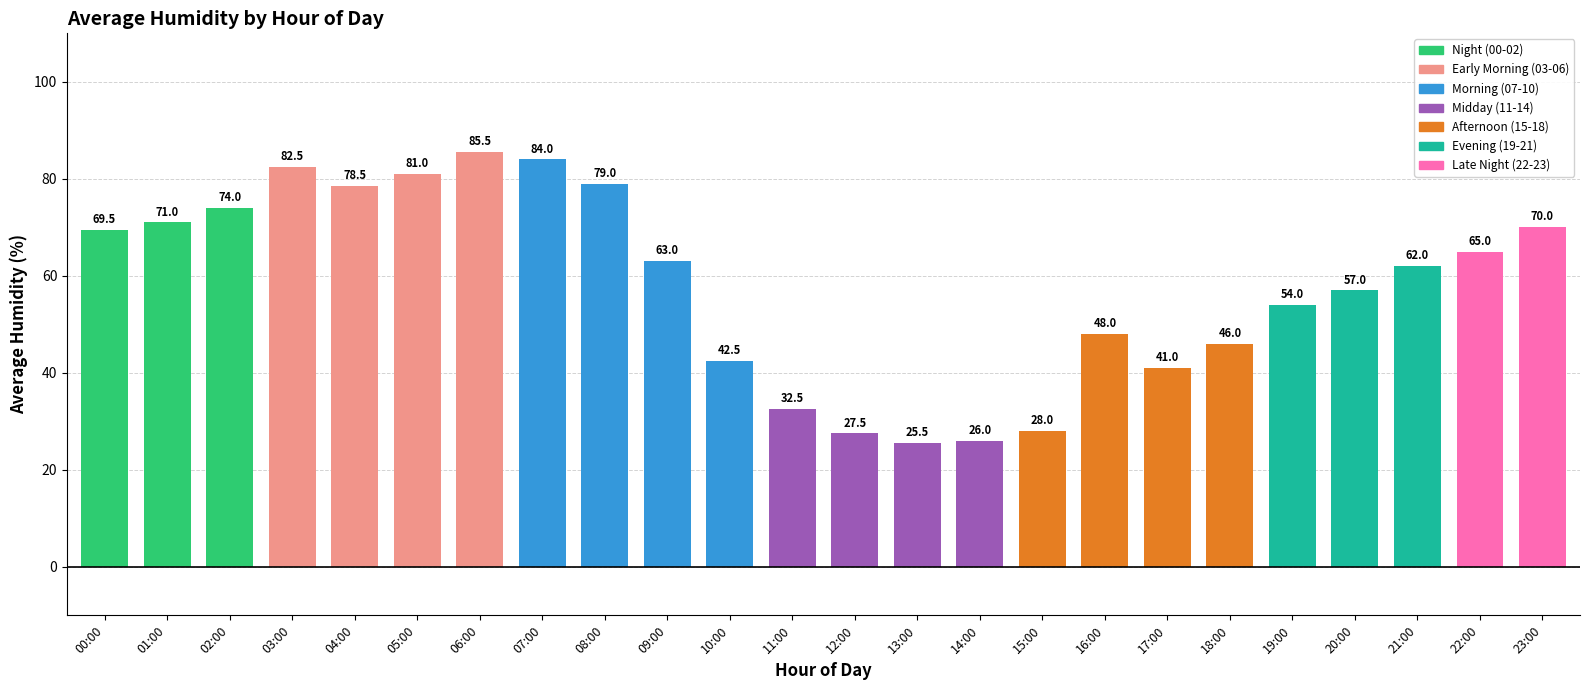

Does the chart contain any negative values?

No